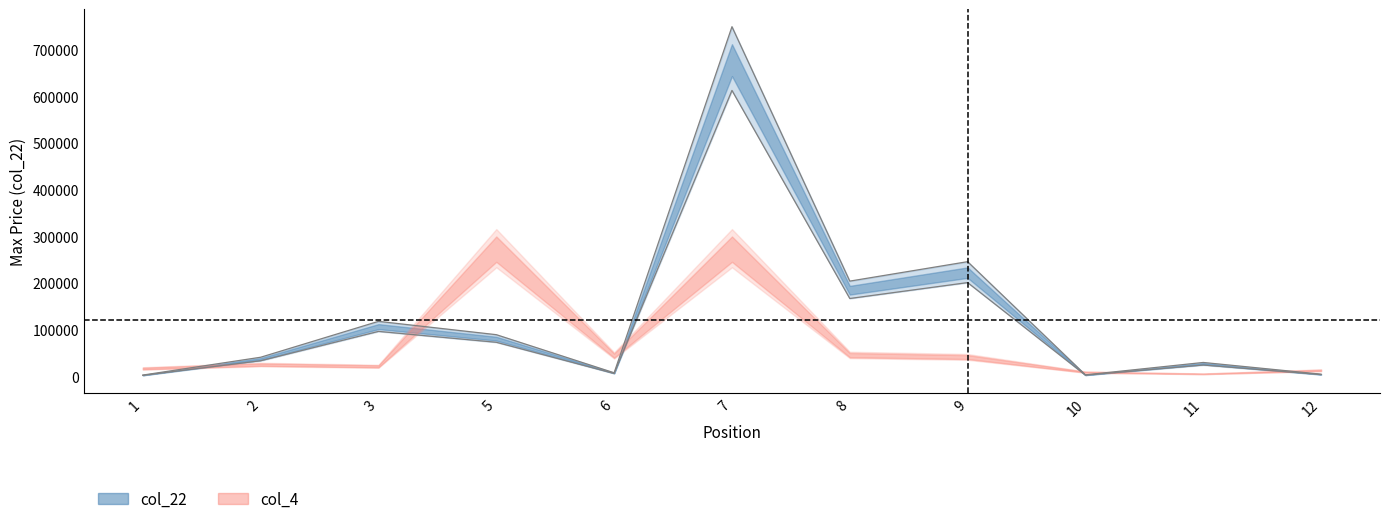

Read the value at 6.

7956.5